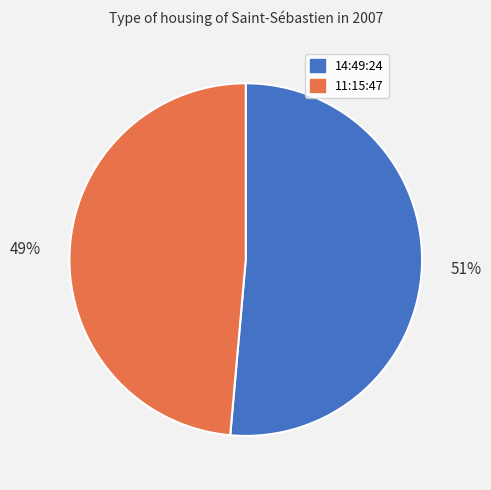

Between 14:49:24 and 11:15:47, which is larger?

14:49:24